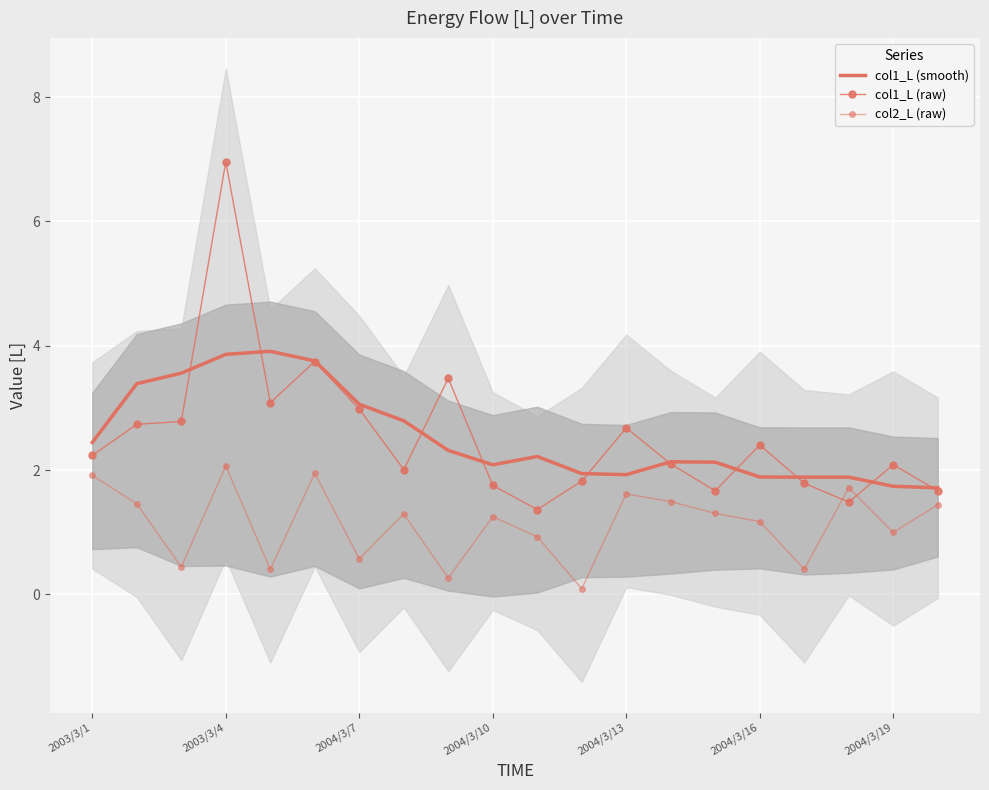

What is the difference between the maximum and second lowest values in the col2_L (raw) series?

1.8